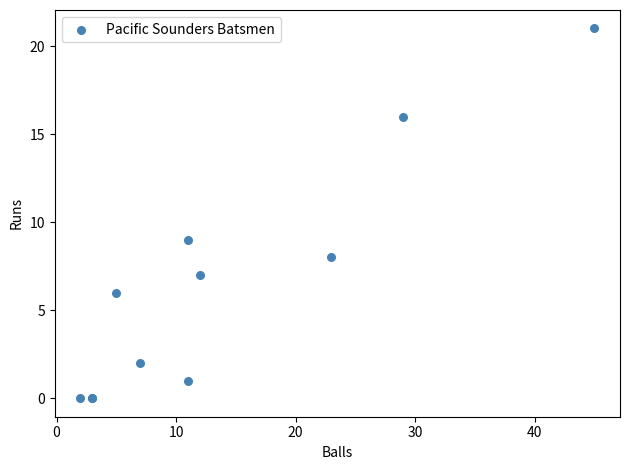

What Y value in the scatter plot is closest to 10?

9